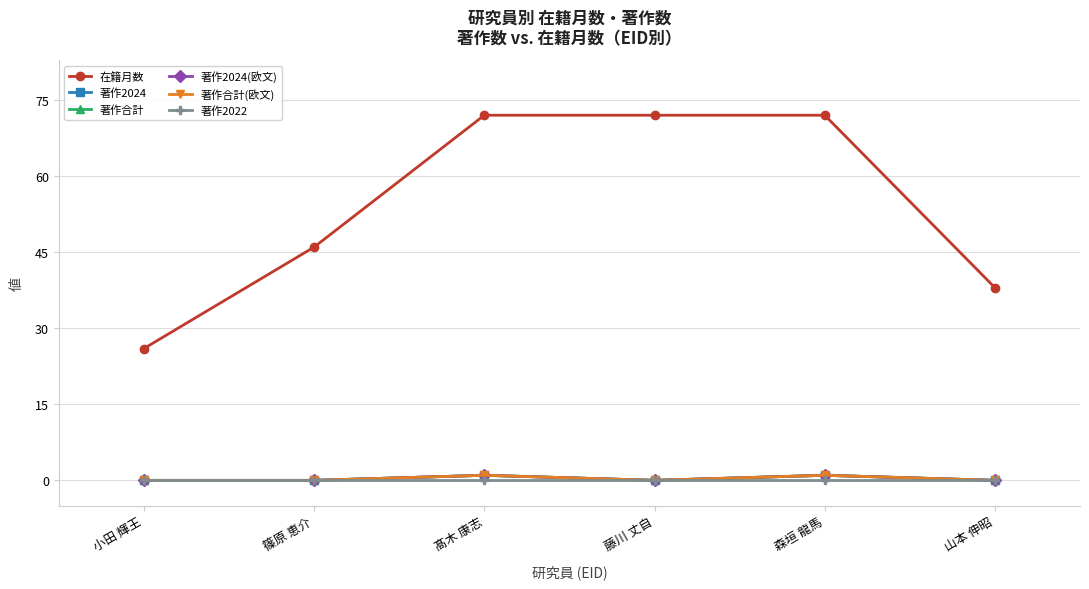

List the labels in order of 著作2022 value, smallest first.

小田 輝王, 篠原 恵介, 髙木 康志, 藤川 丈自, 森垣 龍馬, 山本 伸昭